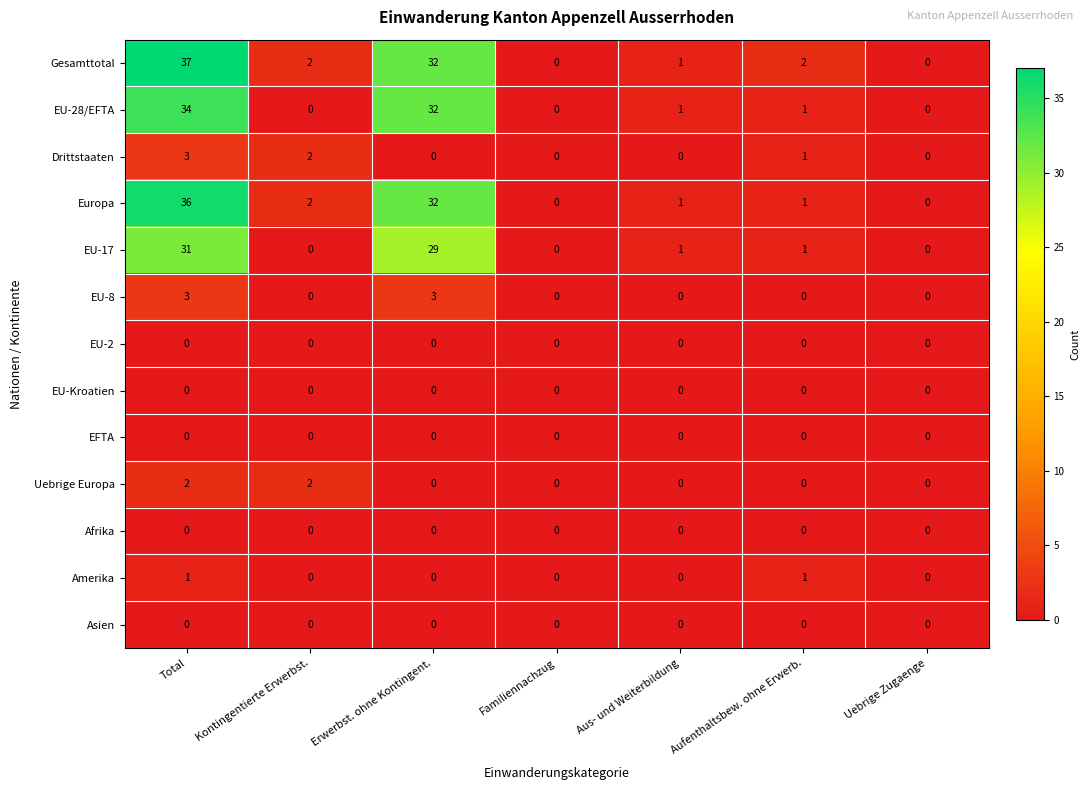

At which category is the sum across all series the highest?

Total